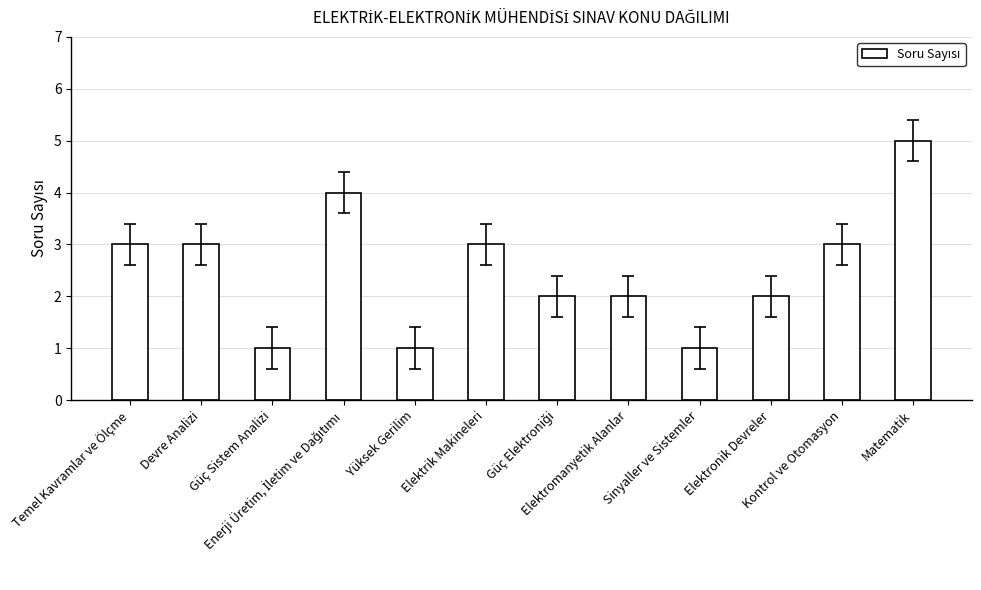

The chart shows a value of 3 at Devre Analizi. True or false?

True